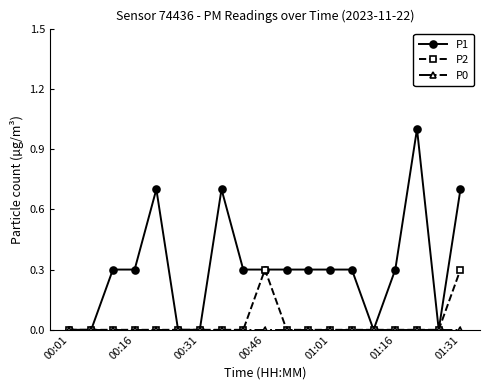

What is the value of the P1 point at the 5th from the left?

0.7